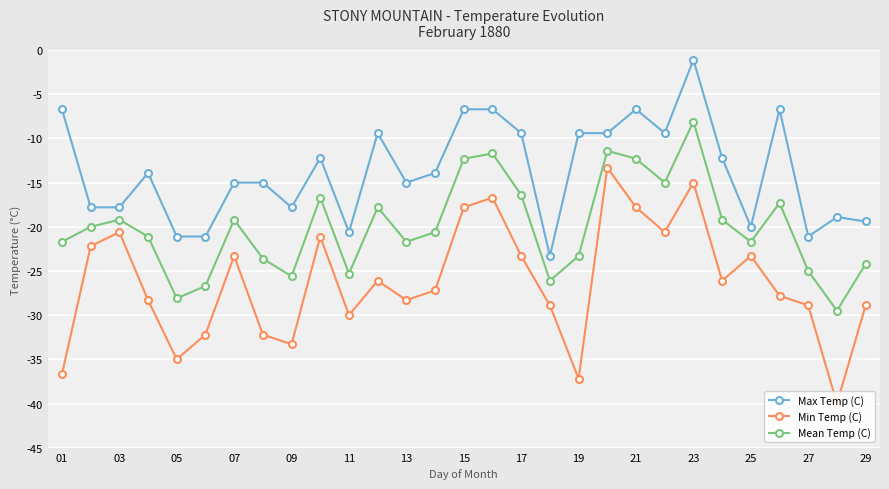

What is the value of the Min Temp (C) point at the 8th from the left?

-32.2